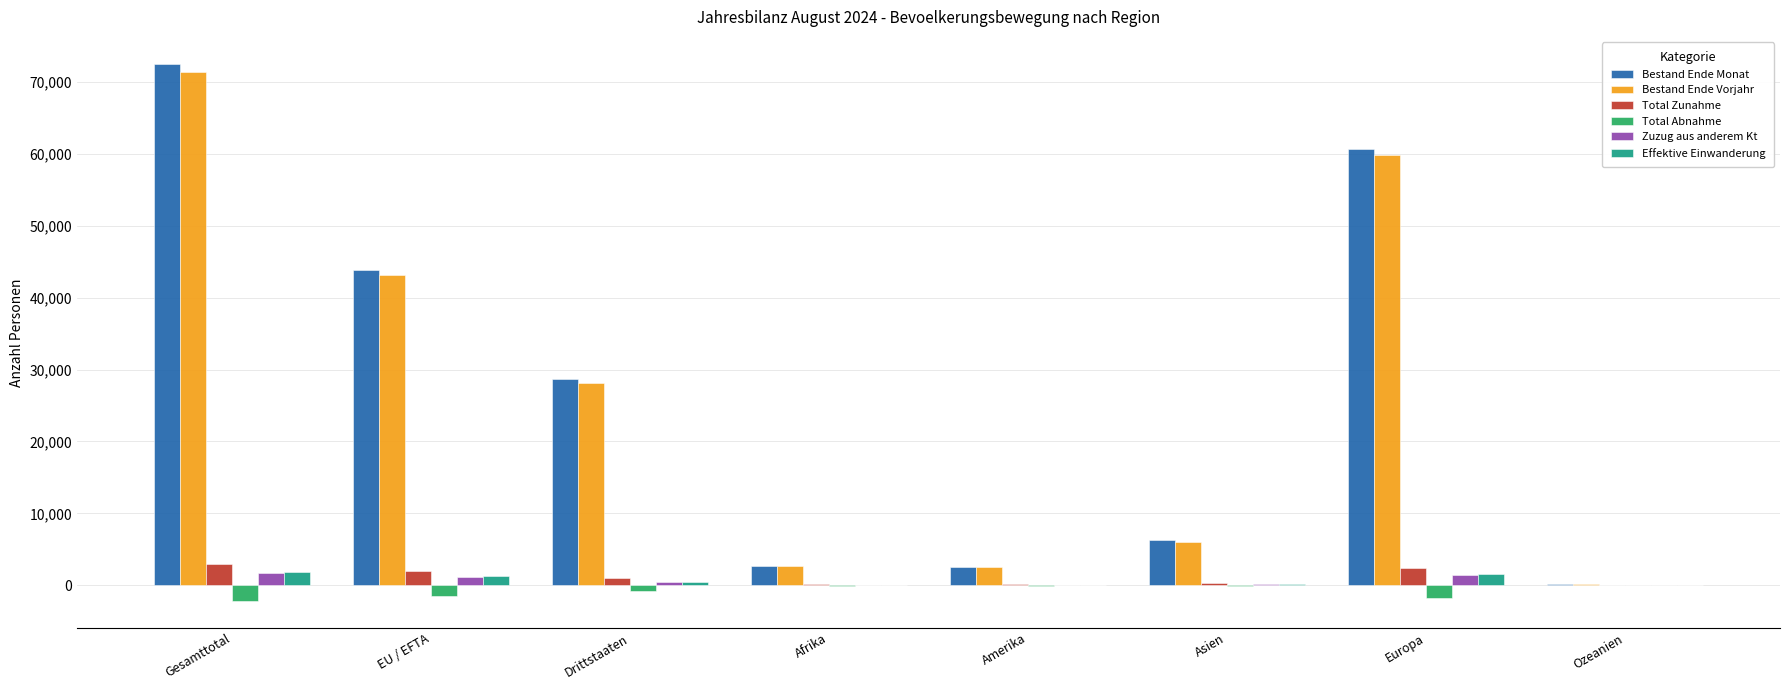

At which label does Bestand Ende Vorjahr reach its peak?

Gesamttotal